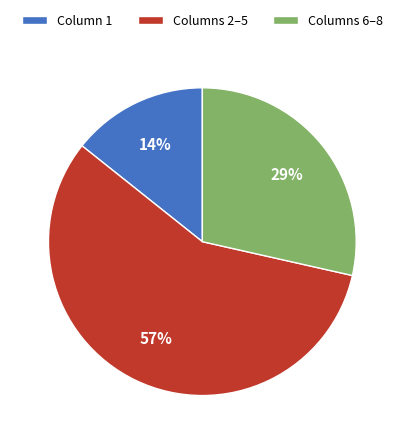

Which has a higher value, Column 1 or Columns 6–8?

Columns 6–8